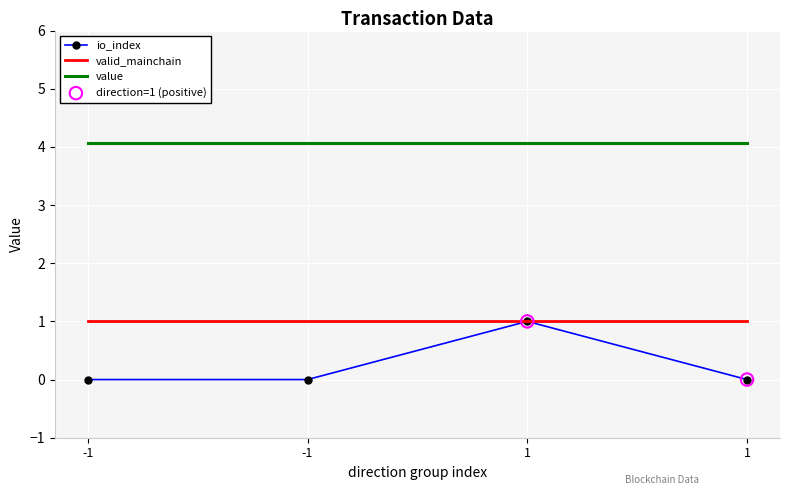

Is the value of value at 1 greater than the value of valid_mainchain at 1?

Yes